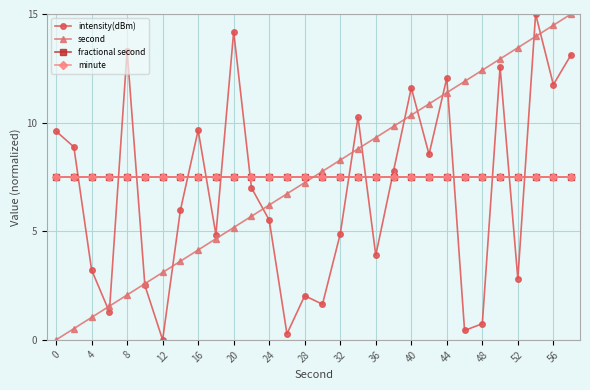

At how many categories does at least one series exceed 4?

30